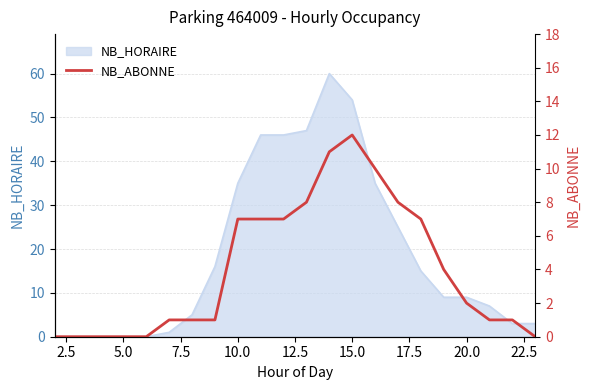

What is the difference between the second highest and second lowest values?

11